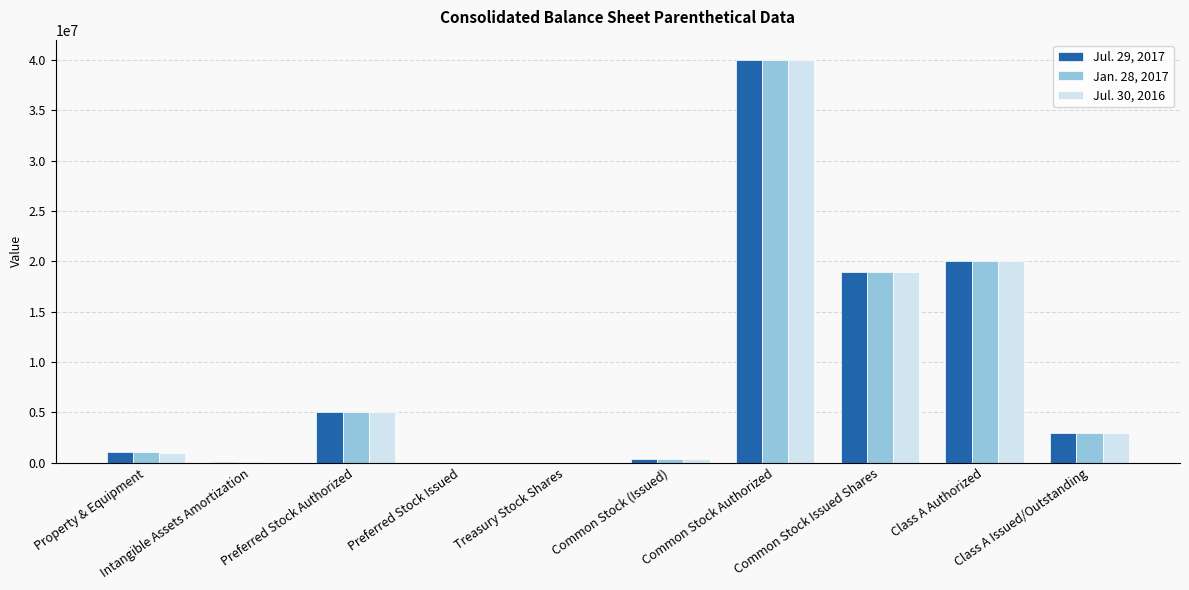

How many distinct data groups are displayed?

3